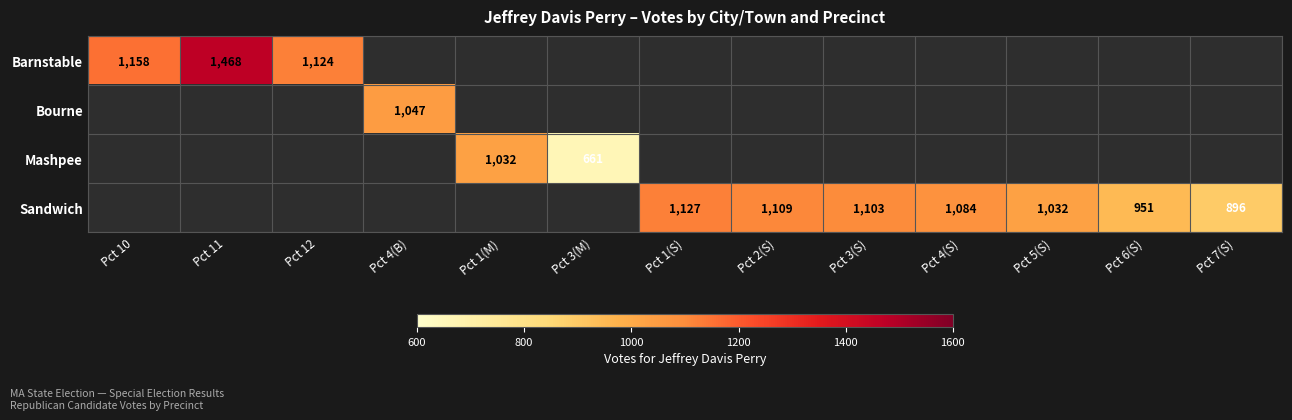

The Sandwich series shows 1835 at Pct 1(S). True or false?

False